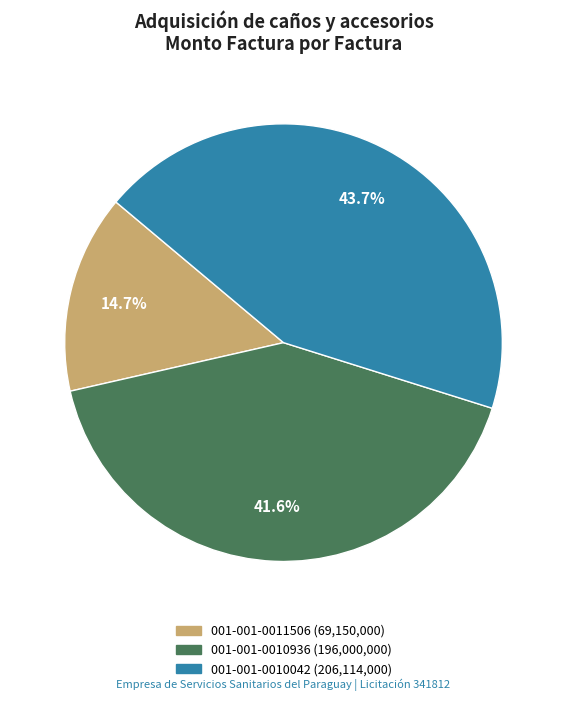

To the nearest percent, what is the average slice percentage?

33%